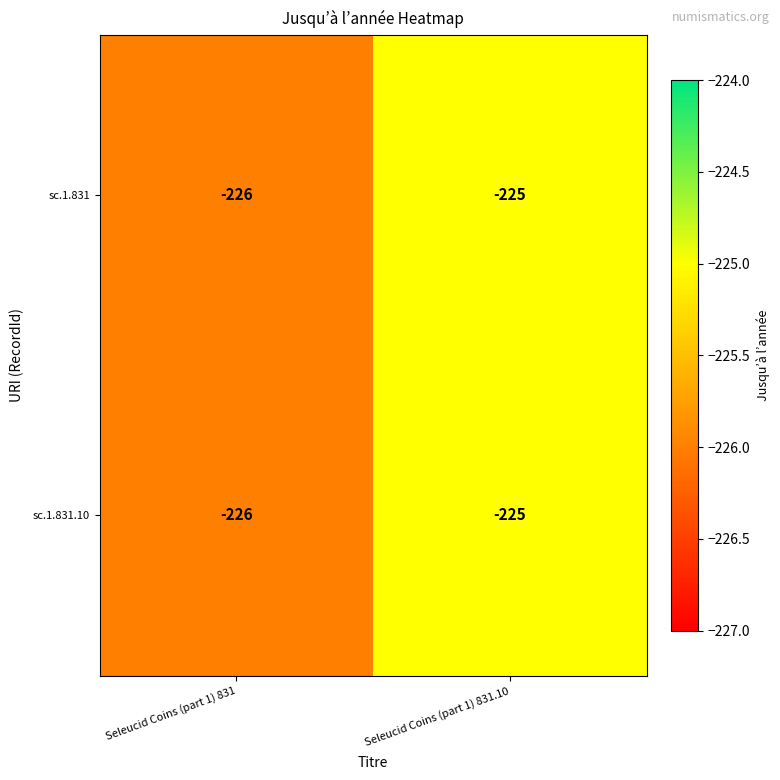

Reading left to right, what are all the values shown in this chart?

sc.1.831: -226	-225
sc.1.831.10: -226	-225